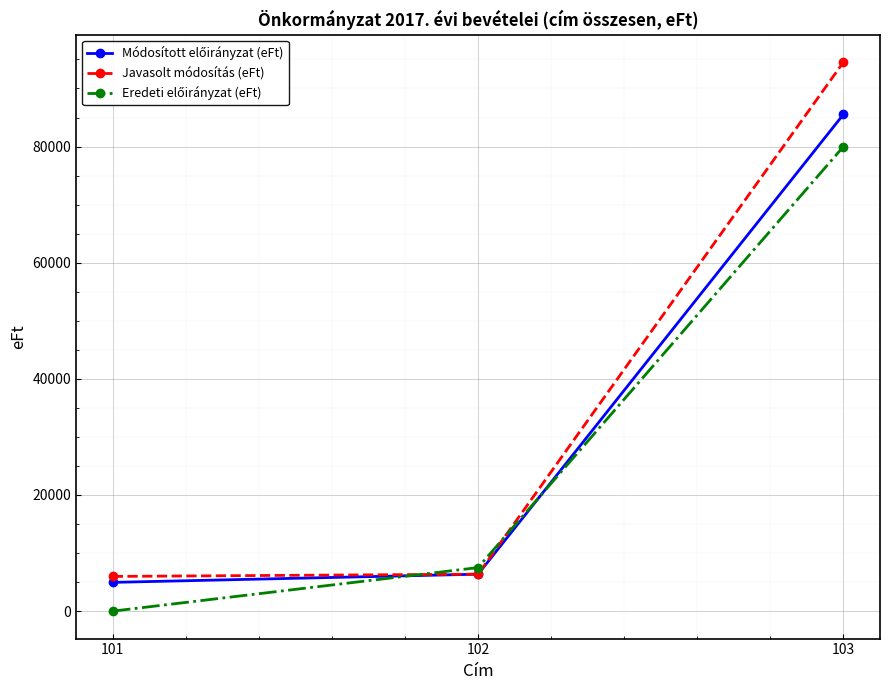

Is it true that Javasolt módosítás (eFt) equals 5978 at 101?

True